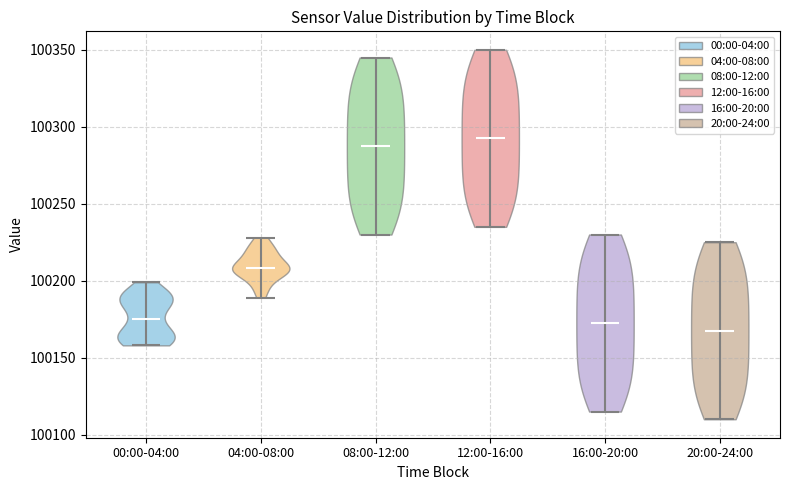

Reading left to right, read every violin against the y-axis: where its median line is, and the lowest and highest points it reaches. The values are not printed on the chart, so give them approximately, as read against the axis.

00:00-04:00: median line 100175, lowest point 100160, highest point 100200
04:00-08:00: median line 100210, lowest point 100190, highest point 100230
08:00-12:00: median line 100290, lowest point 100230, highest point 100345
12:00-16:00: median line 100295, lowest point 100235, highest point 100350
16:00-20:00: median line 100175, lowest point 100115, highest point 100230
20:00-24:00: median line 100170, lowest point 100110, highest point 100225